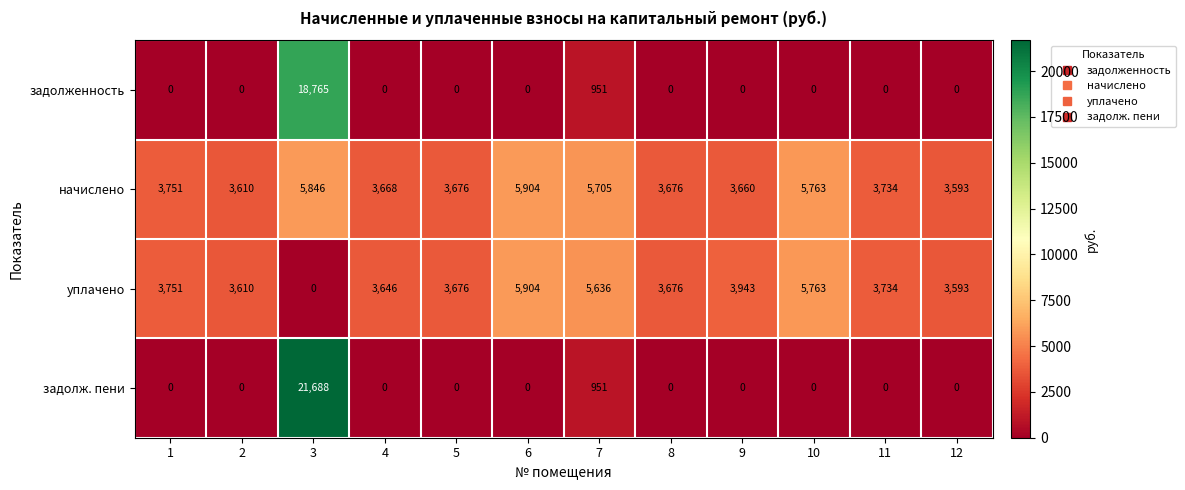

What is the difference between the second highest and second lowest values in the задолженность series?

951